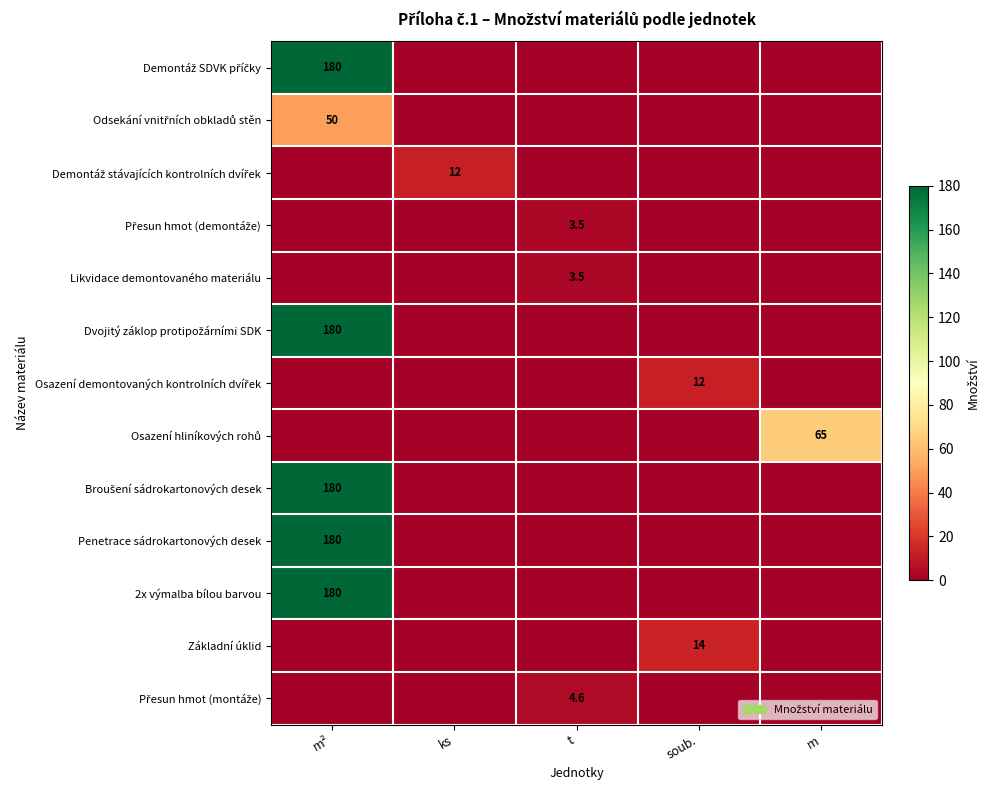

The Základní úklid series shows 14.0 at soub.. True or false?

True